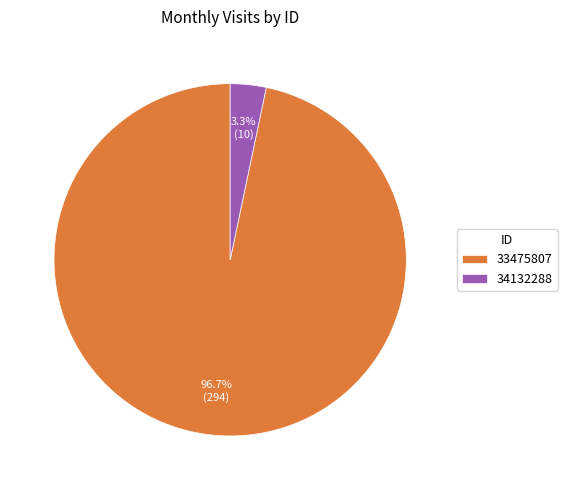

What is the total percentage of 33475807 and 34132288?

100.0%